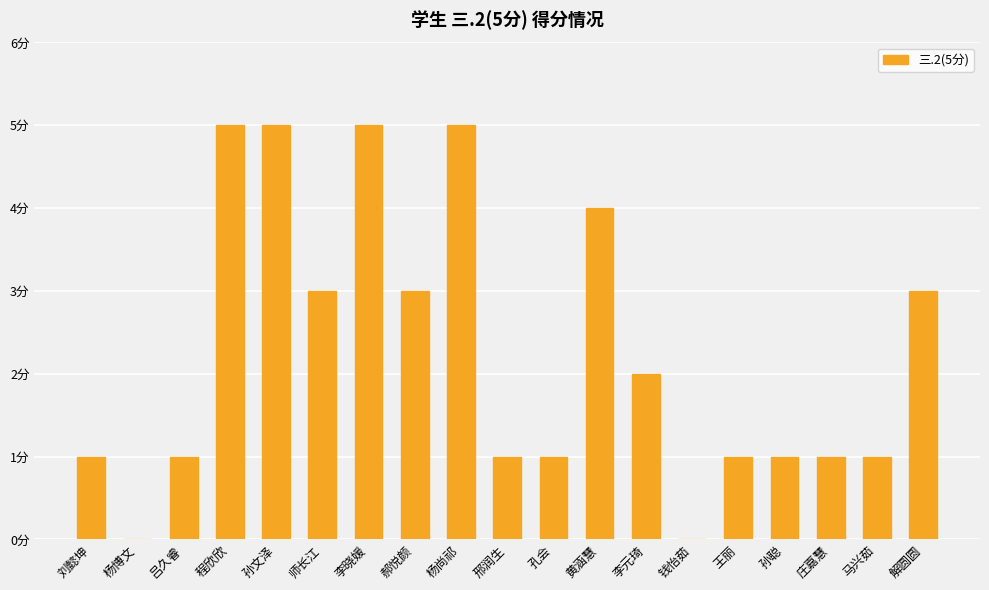

Are the bars horizontal?

No